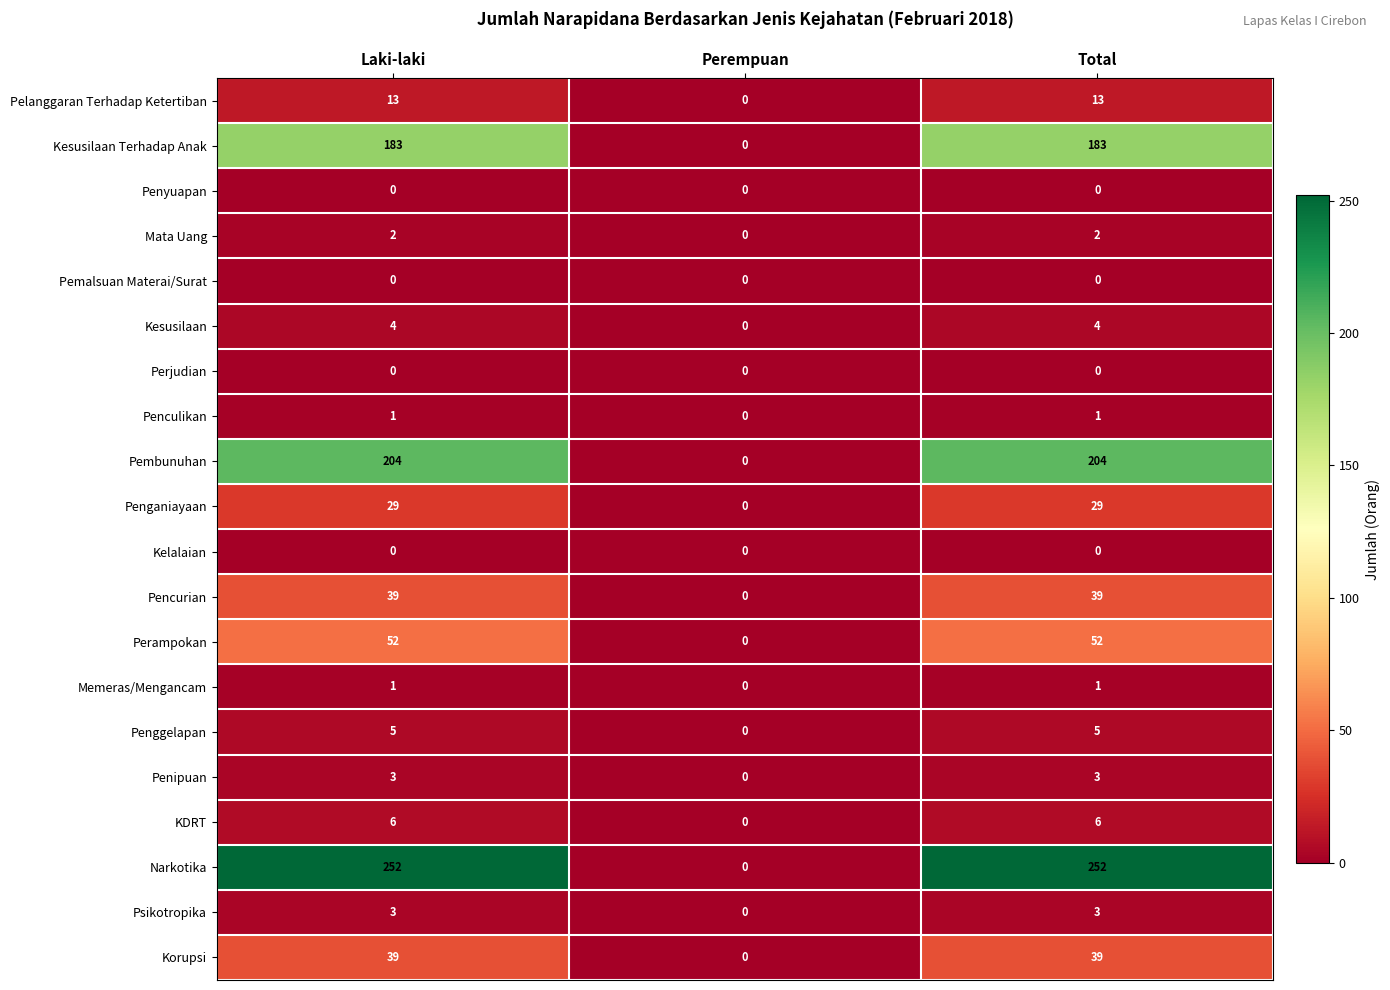

The Kesusilaan series shows 1 at Perempuan. True or false?

False